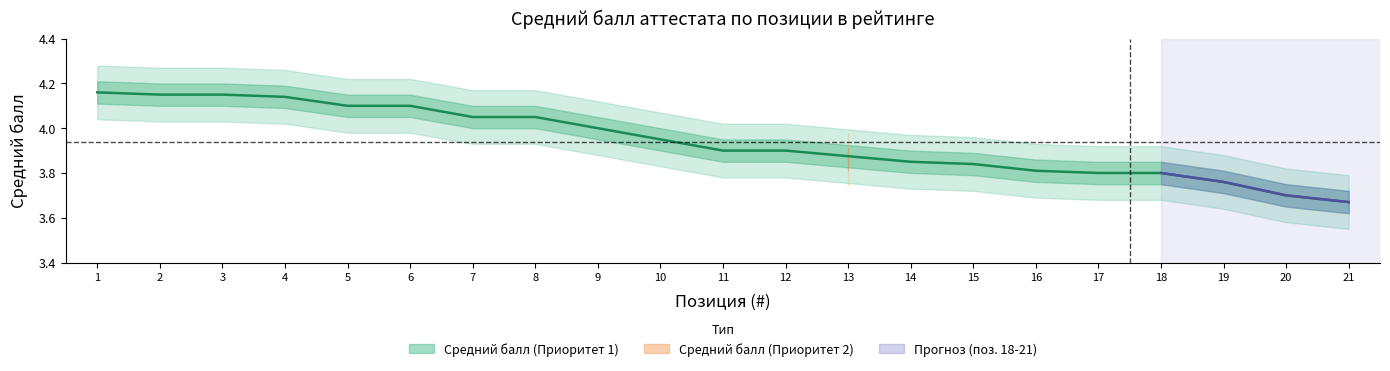

True or false: Приоритет and Средний балл cross at least once.

False